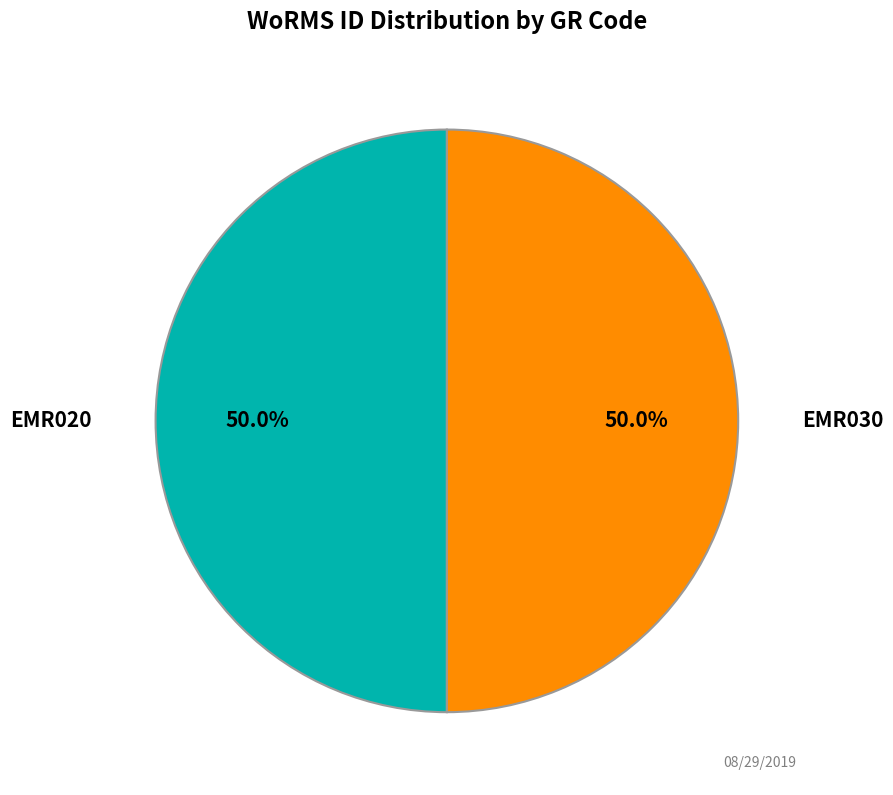

How many slices are in this pie chart?

2